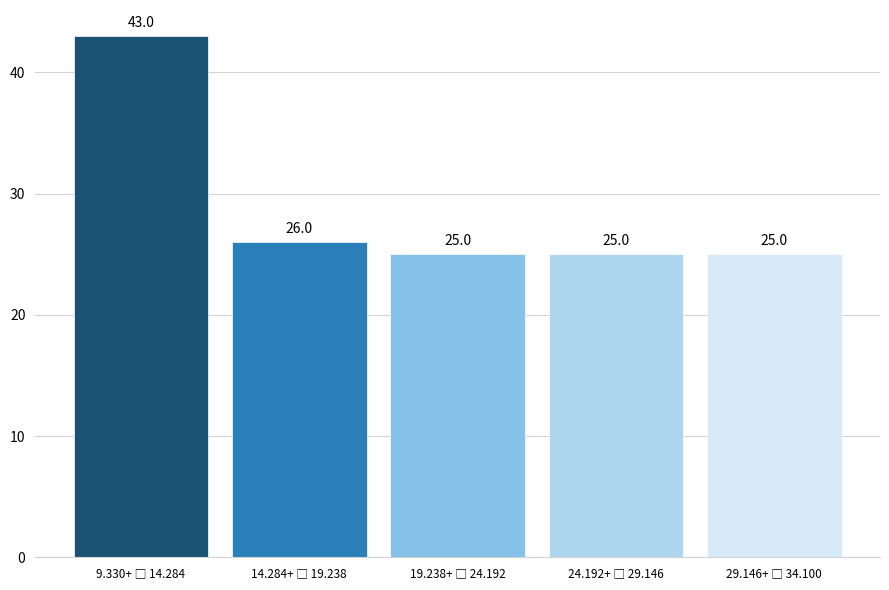

Reading right to left, extract all data points from this chart.

25	25	25	26	43